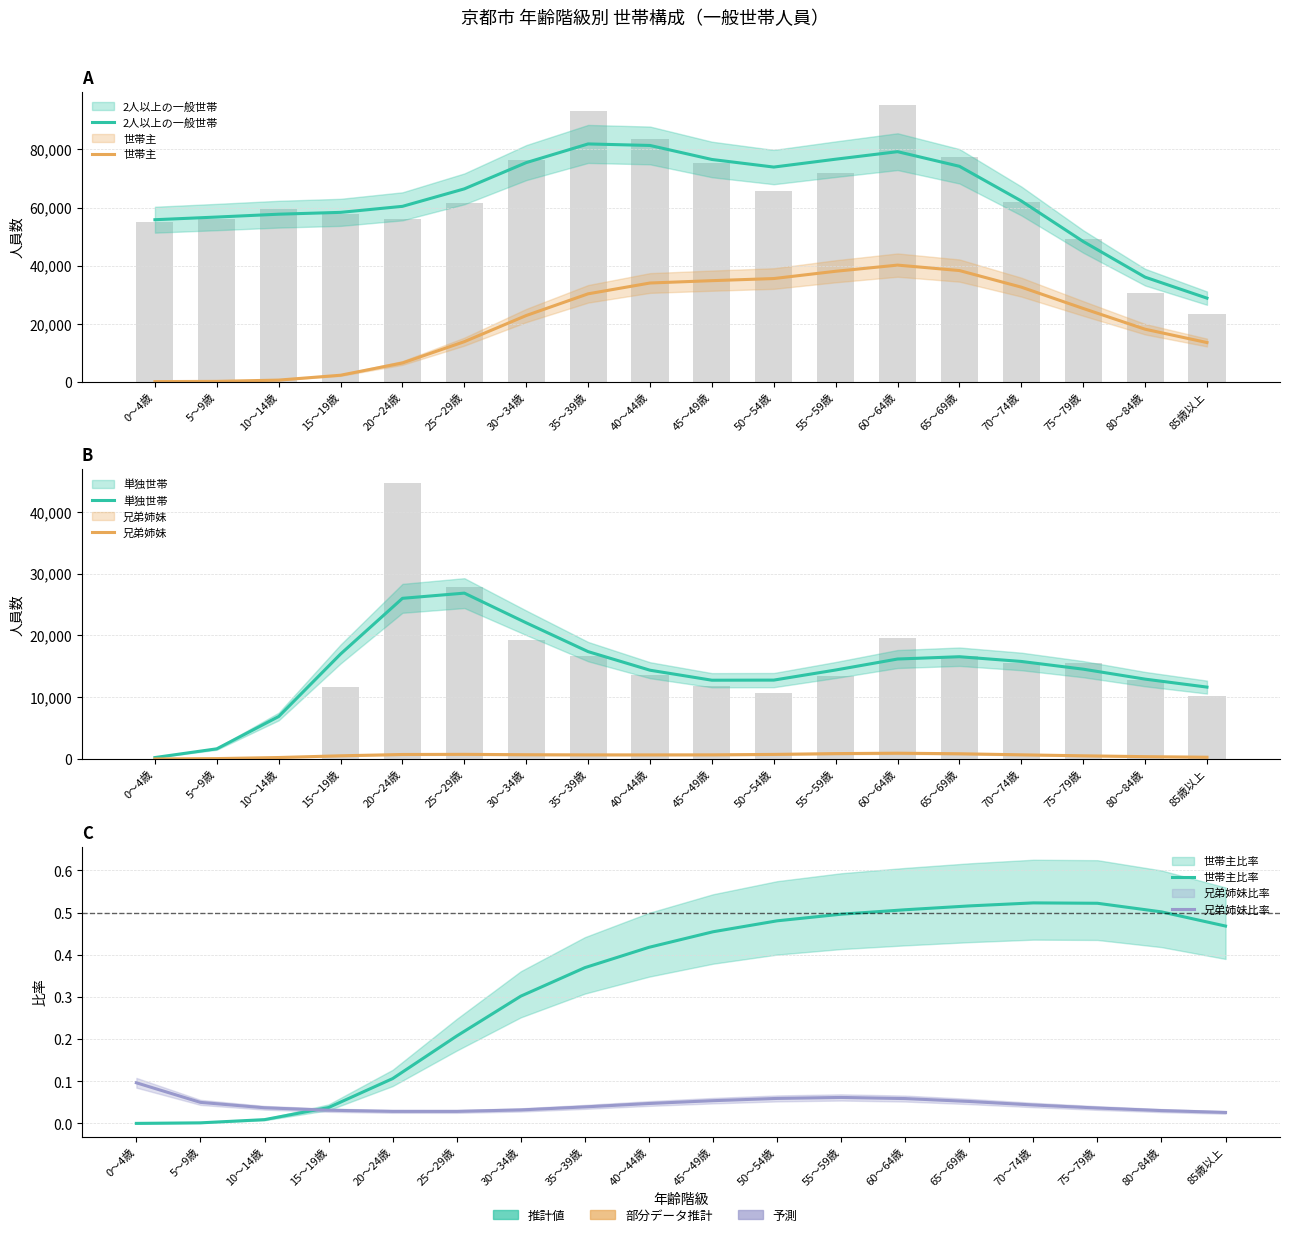

The 兄弟姉妹 series shows 10.8 at 0～4歳. True or false?

False